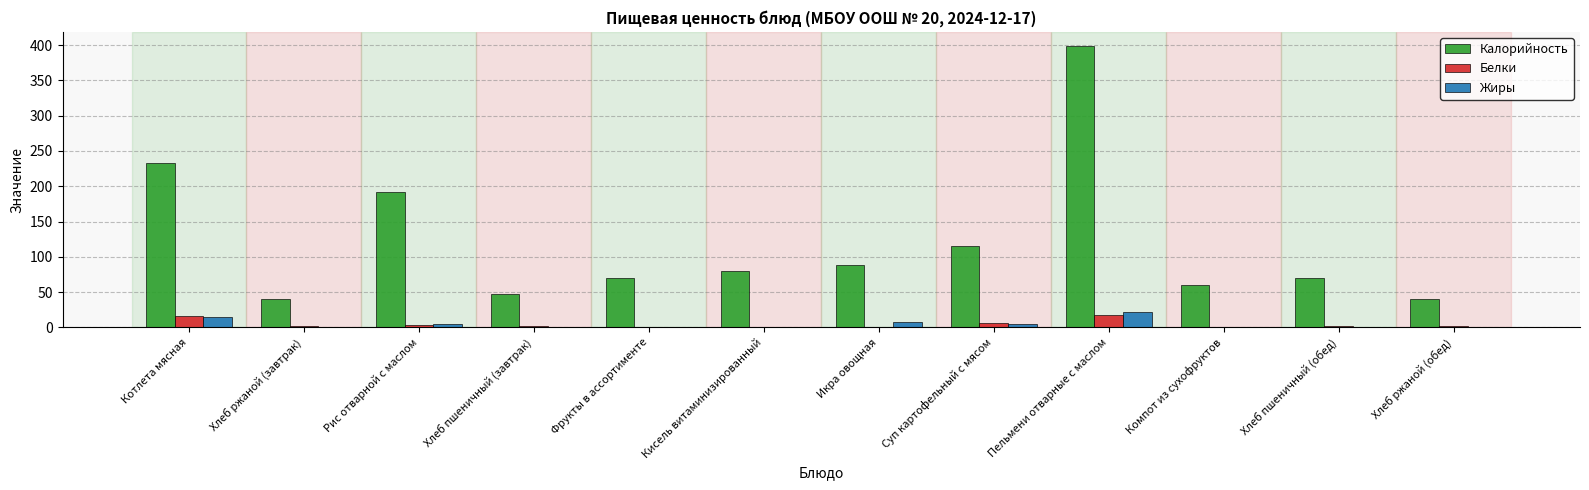

Read the Белки value at Хлеб ржаной (завтрак).

1.3